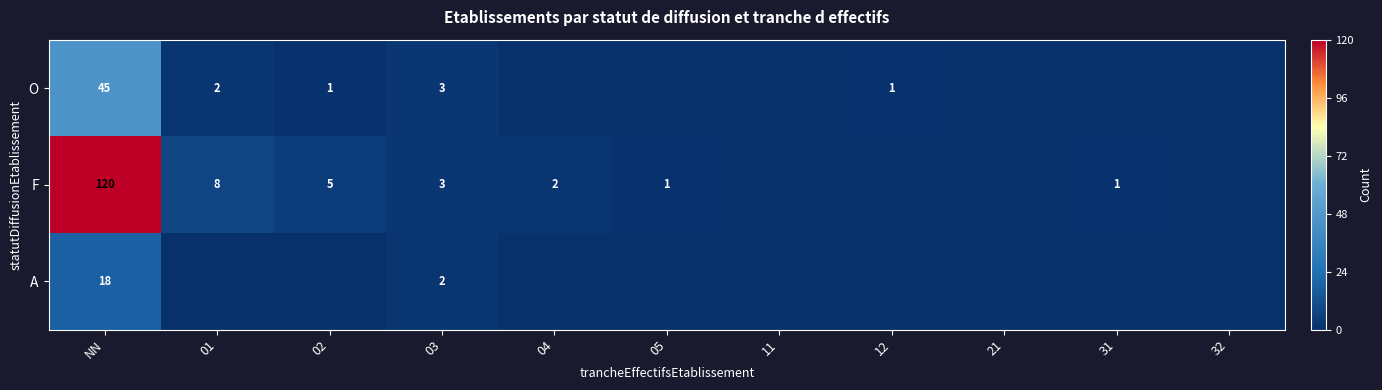

The value of O at 02 is 1. True or false?

True